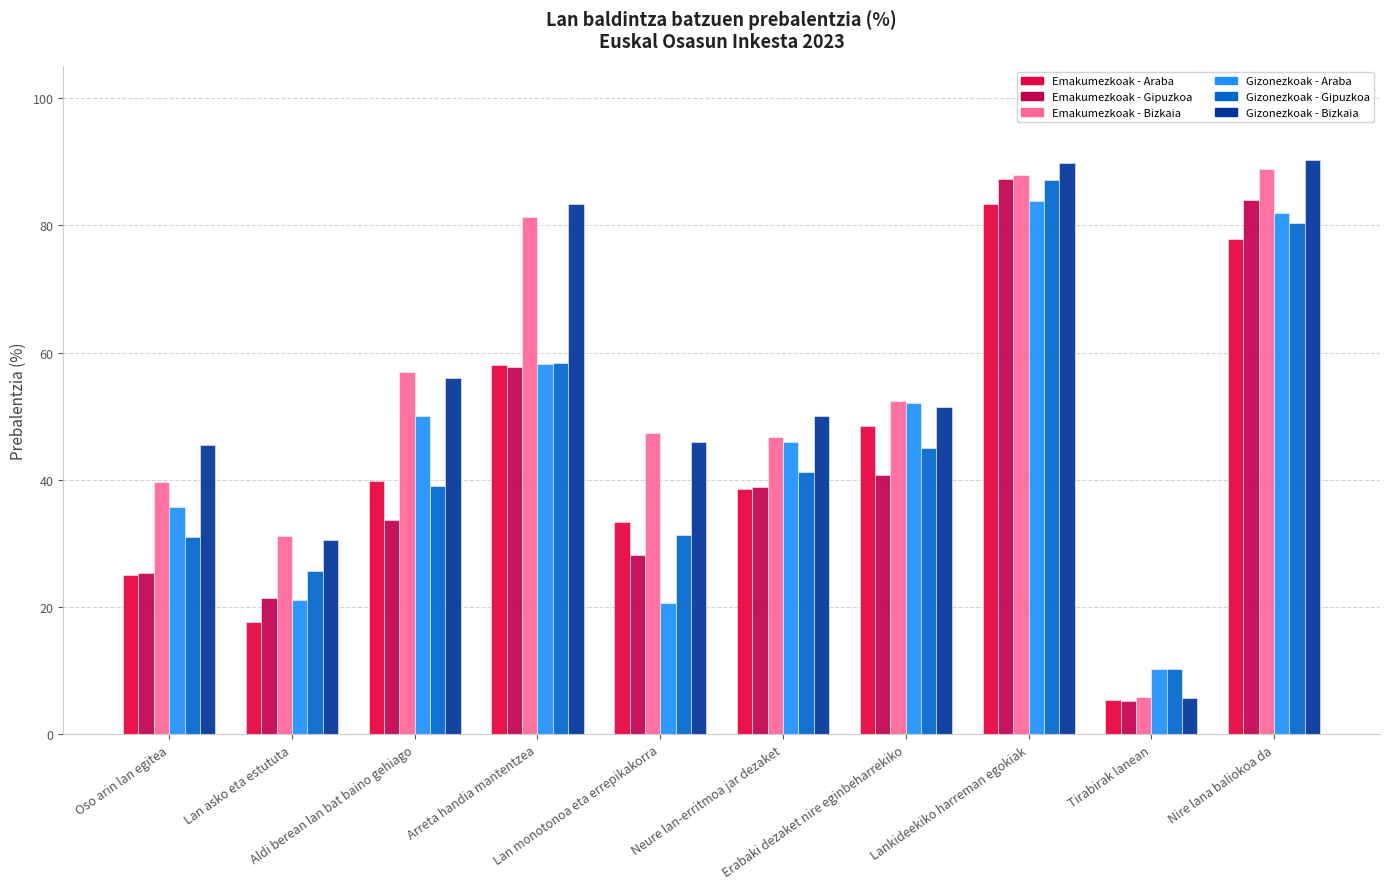

What is the minimum value for Gizonezkoak - Bizkaia?

5.7